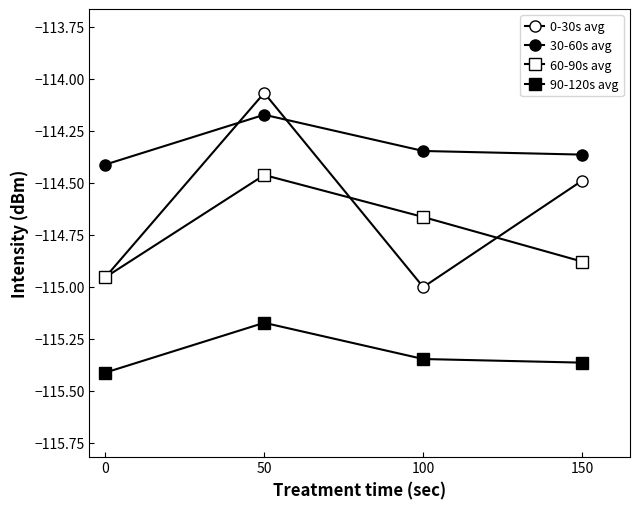

Reading right to left, what are all the values shown in this chart?

0-30s avg: 150=-114.5	100=-115.0	50=-114.1	0=-115.0
30-60s avg: 150=-114.4	100=-114.3	50=-114.2	0=-114.4
60-90s avg: 150=-114.9	100=-114.7	50=-114.5	0=-115.0
90-120s avg: 150=-115.4	100=-115.3	50=-115.2	0=-115.4